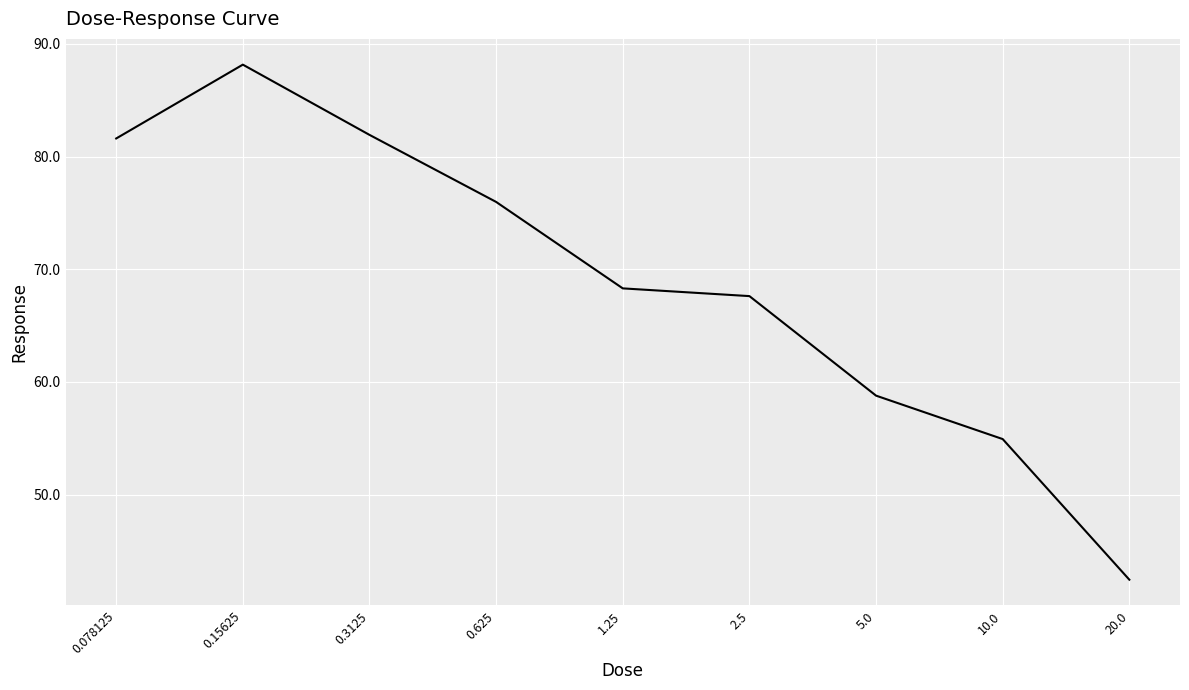

Is this an area chart (filled region under the line)?

No